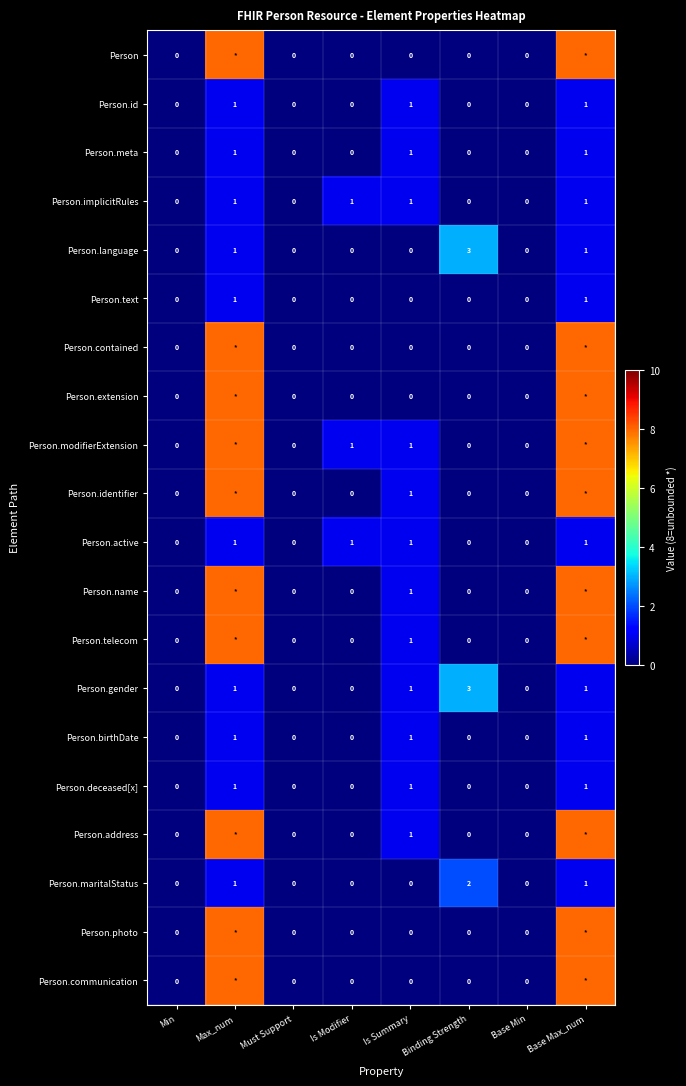

What is the difference between the highest and lowest values at Binding Strength?

3